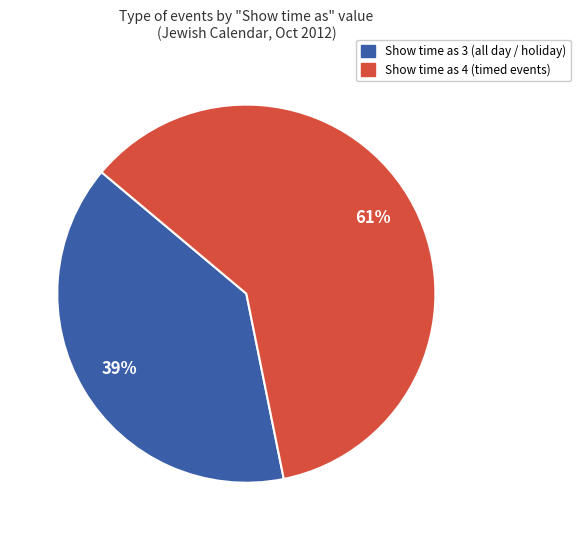

To the nearest percent, what is the average slice percentage?

50%